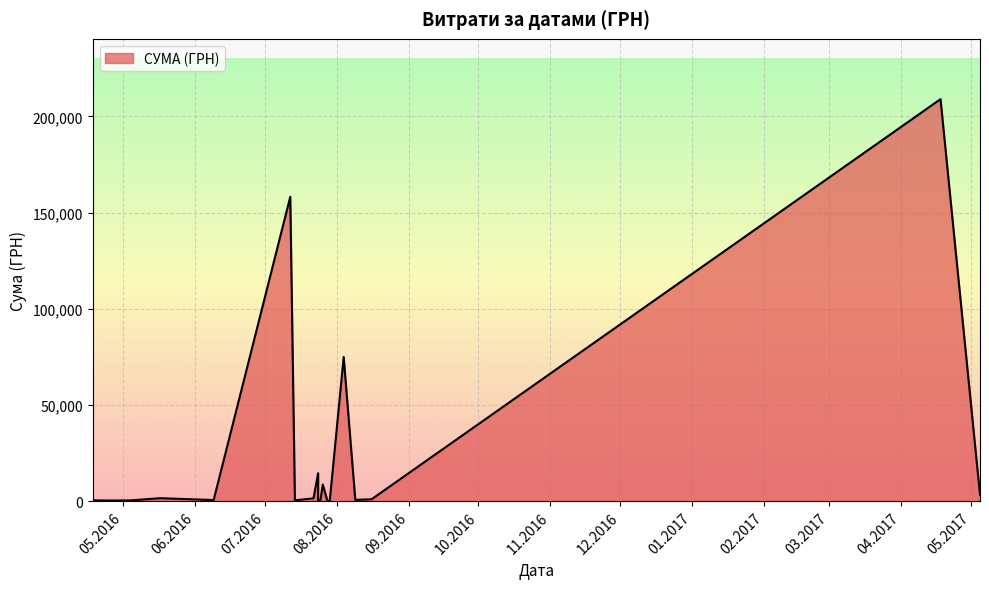

How many categories are shown in the chart?

20